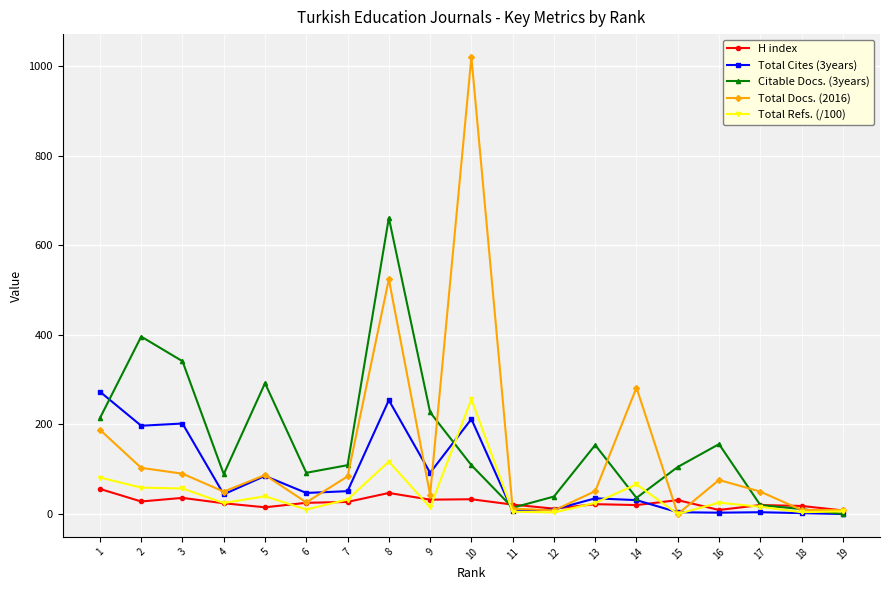

Where is the first local maximum for Citable Docs. (3years)?

2